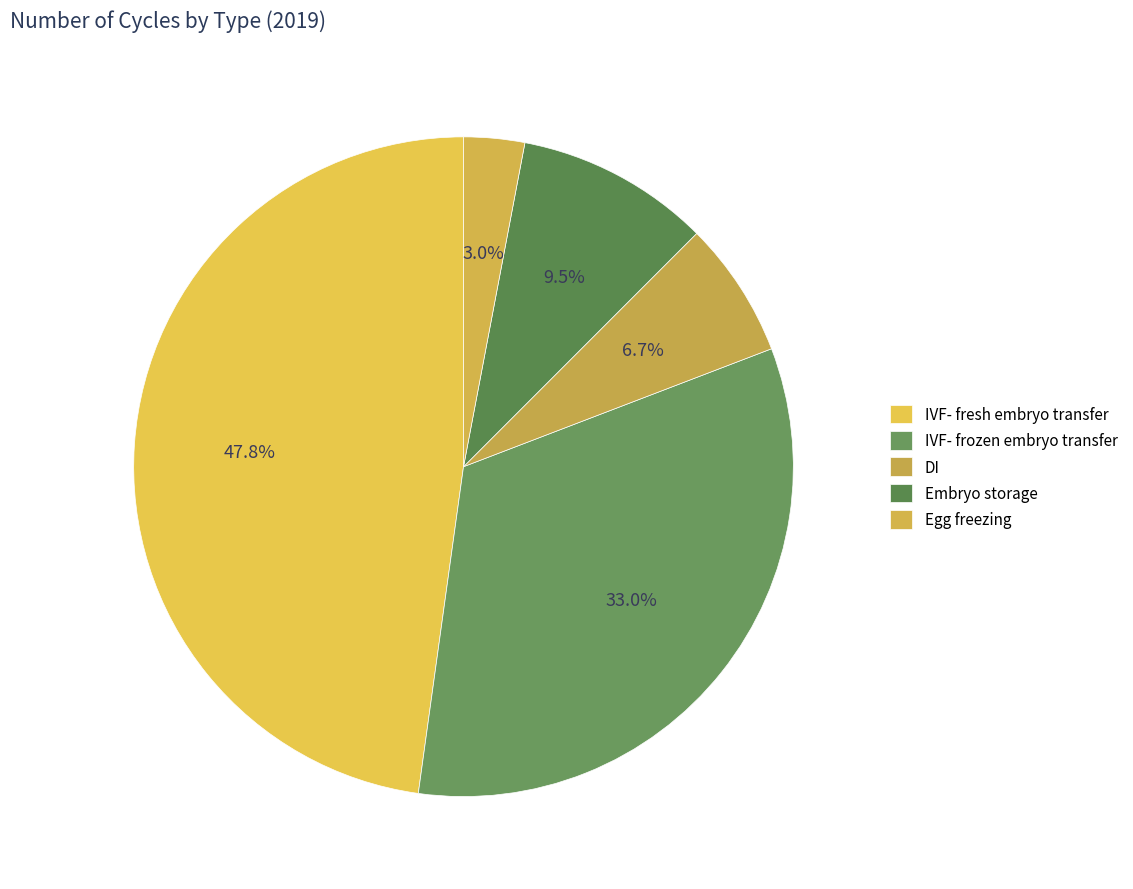

What is the ratio of the value at Embryo storage to the value at IVF- fresh embryo transfer?

0.2